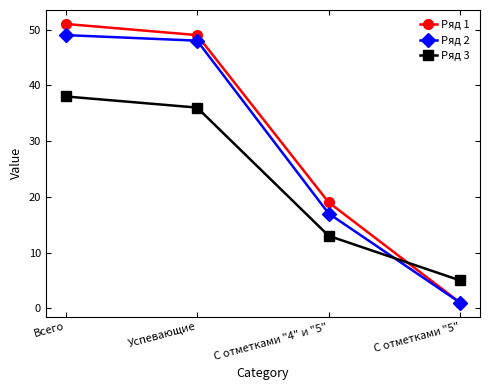

What is the label of the 4th point from the right?

Всего